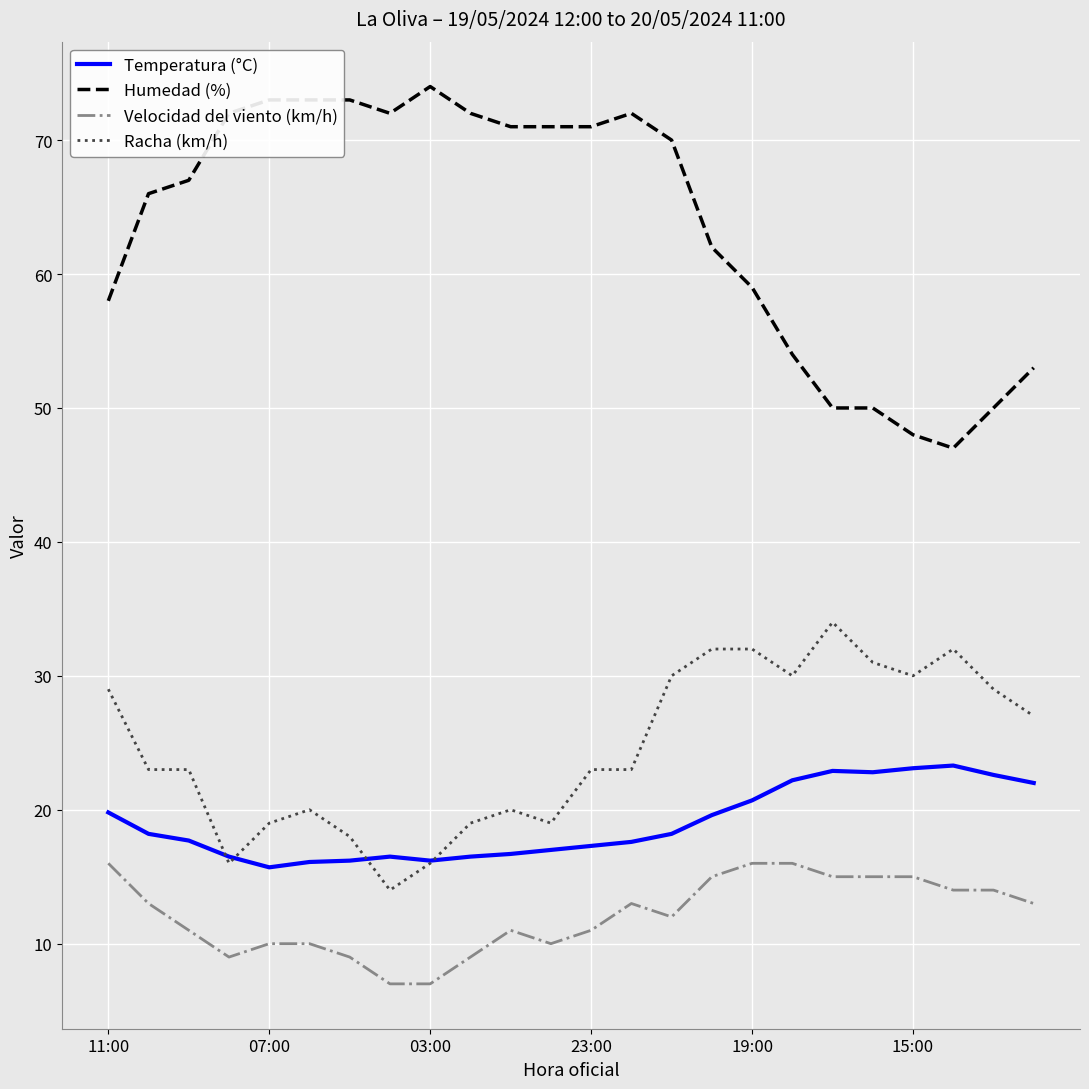

Which series has the largest total across all categories?

Humedad (%)